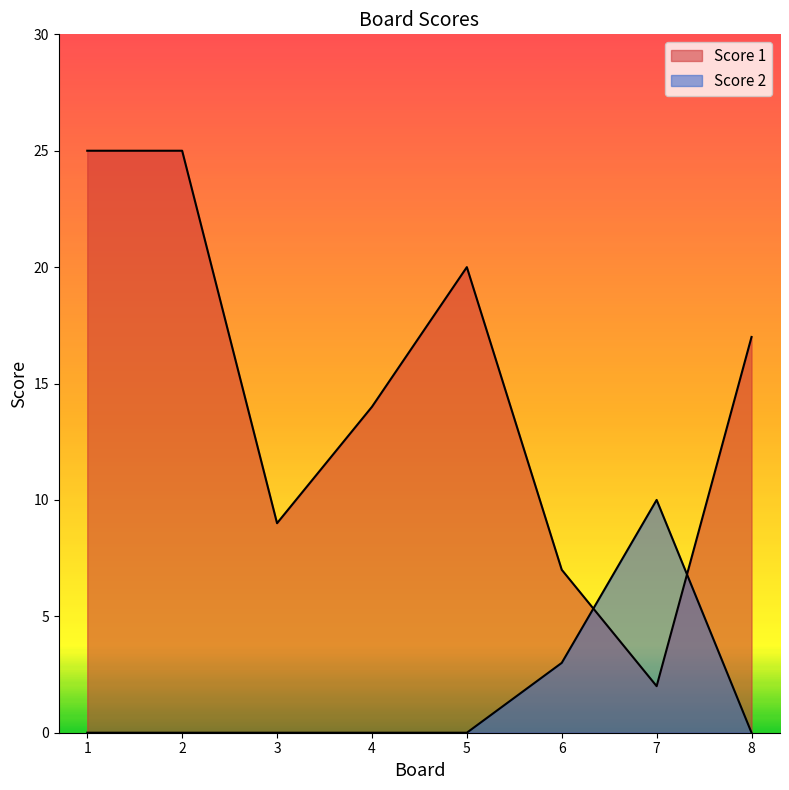

Where is Score 1 nearest to the value 13?

4